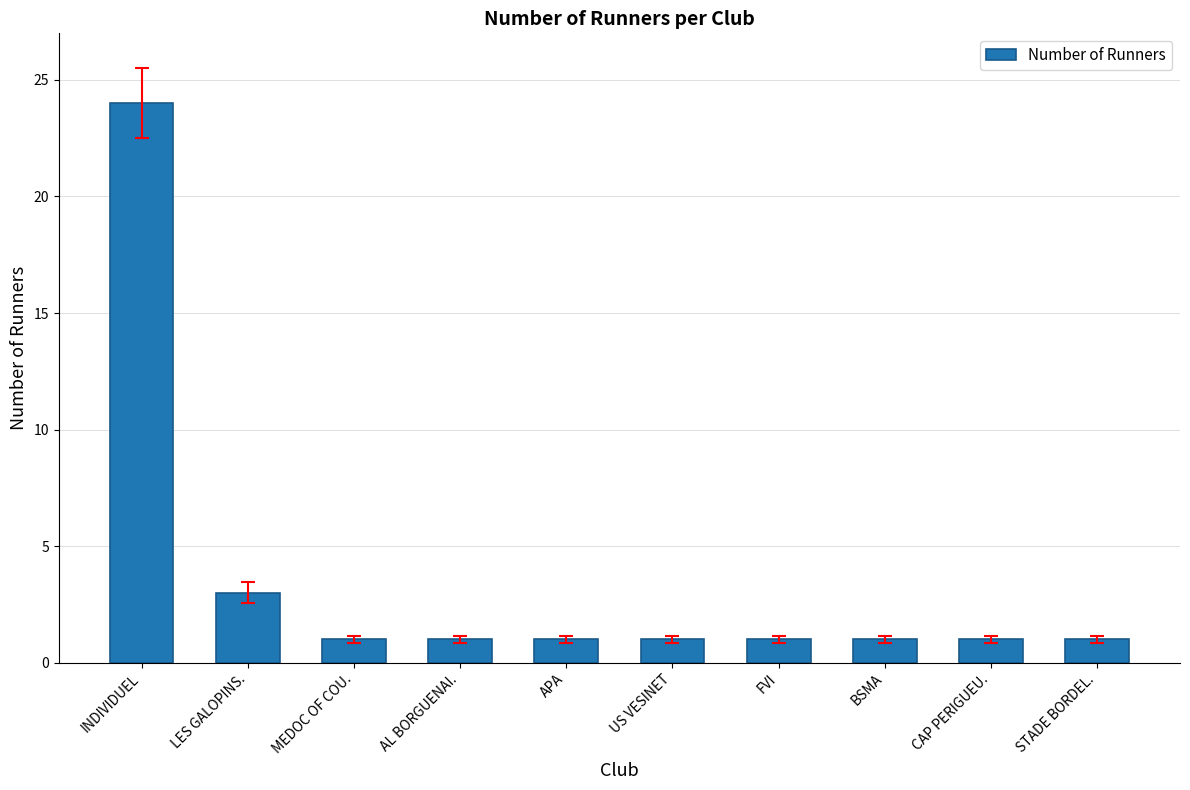

How many bars are there in total?

10